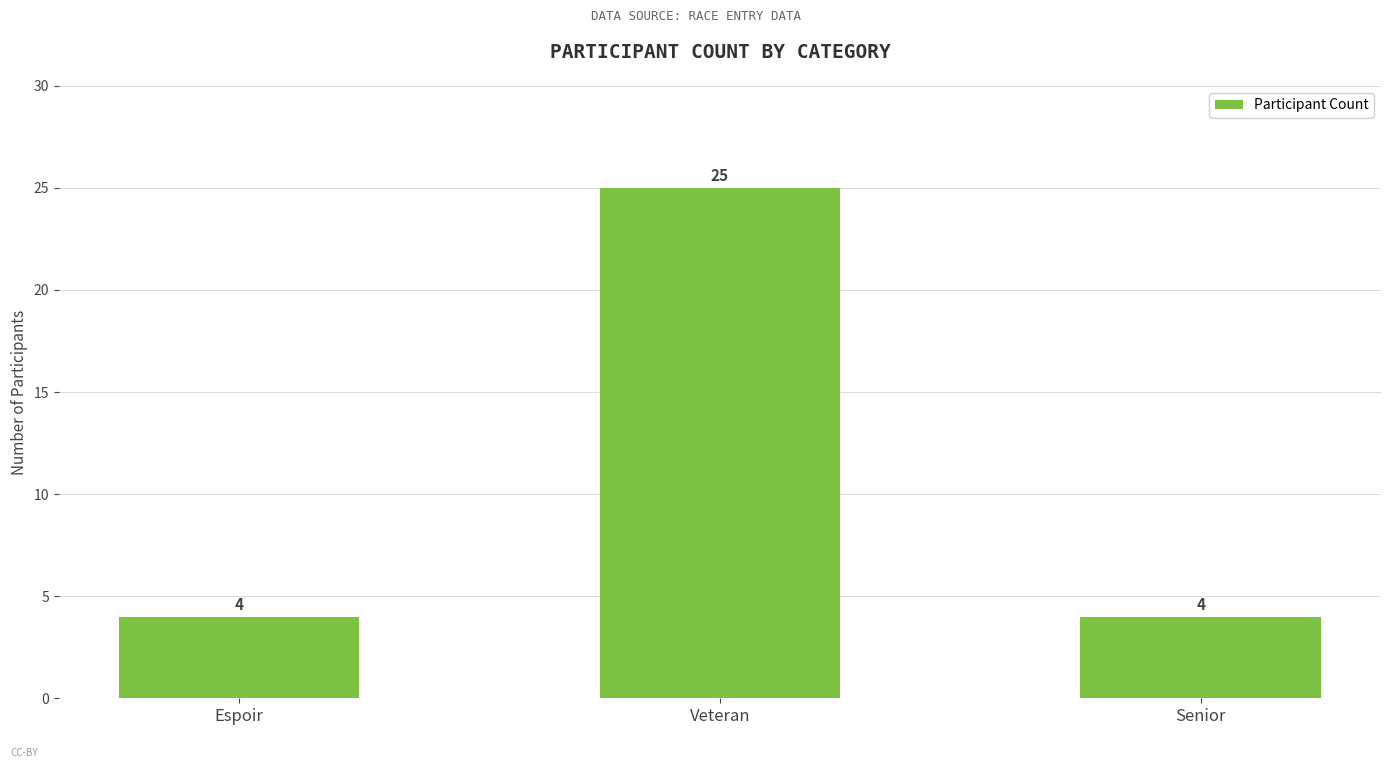

What is the label of the 2nd bar from the left?

Veteran